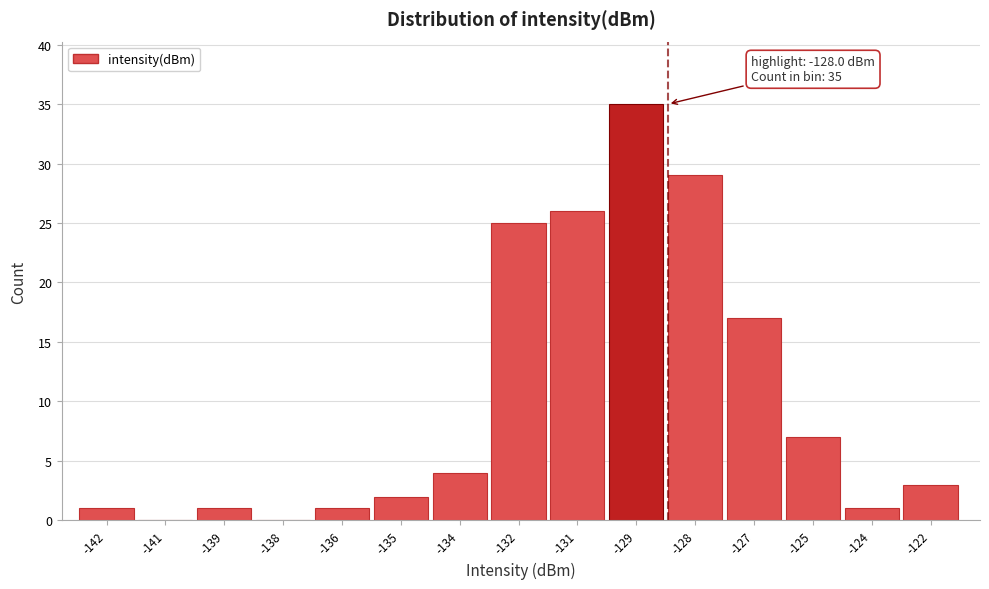

Reading left to right, what are all the values shown in this chart?

-142=1	-141=0	-139=1	-138=0	-136=1	-135=2	-134=4	-132=25	-131=26	-129=35	-128=29	-127=17	-125=7	-124=1	-122=3